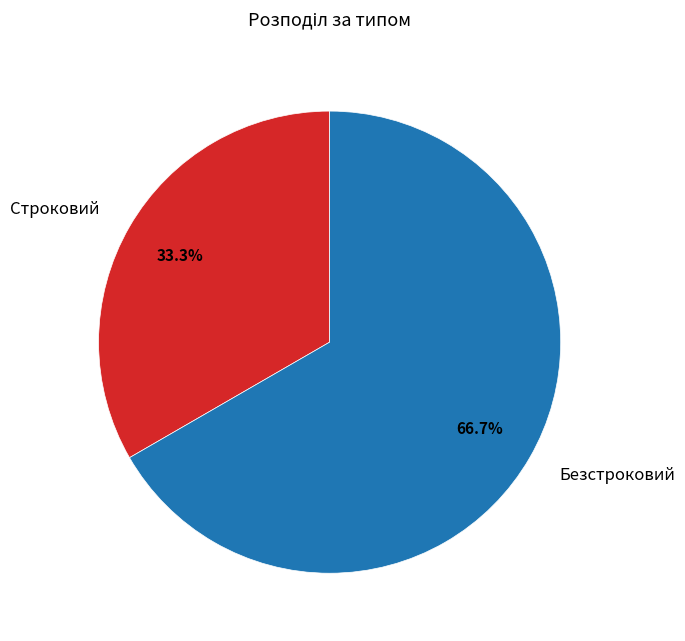

Is it true that Строковий is 46% of the pie?

False